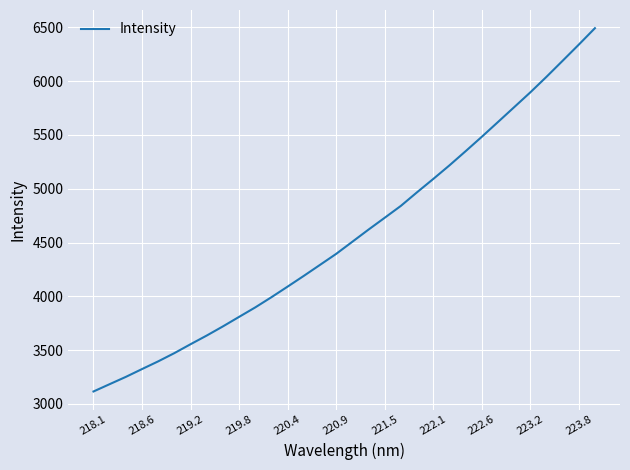

What is the difference between the maximum and minimum values?

3377.2